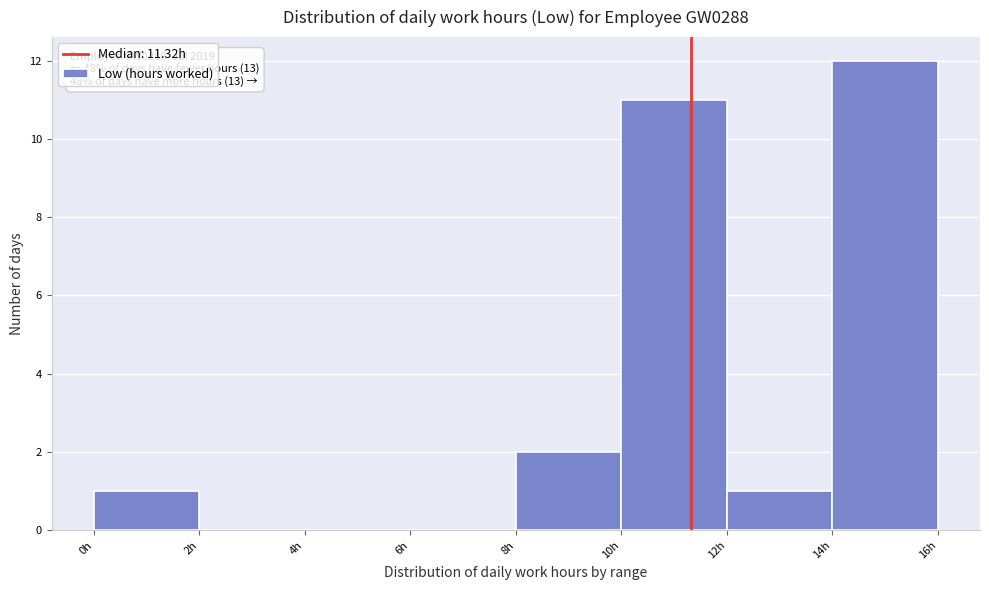

Which range on the x-axis has the tallest bar?

14 to 16